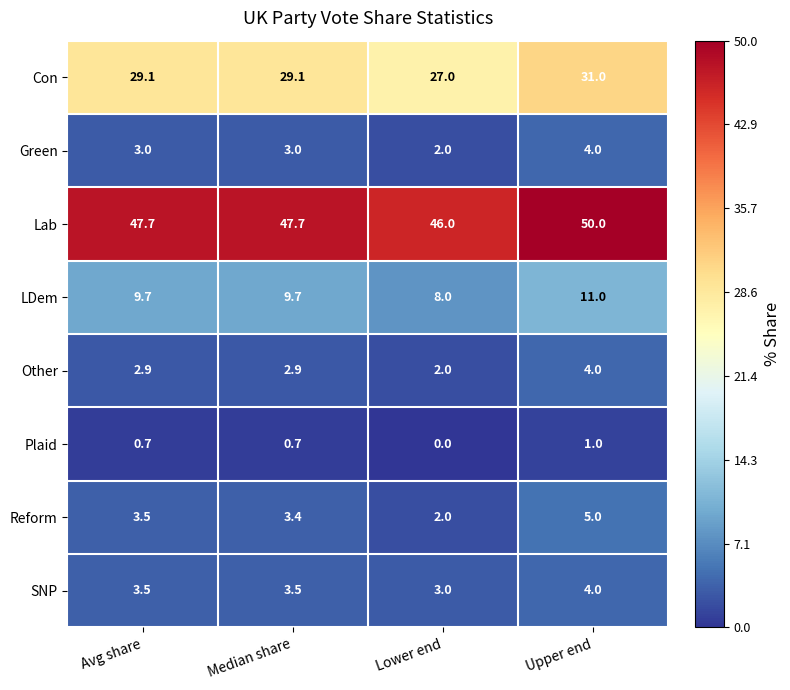

How many data points does each series have?

4